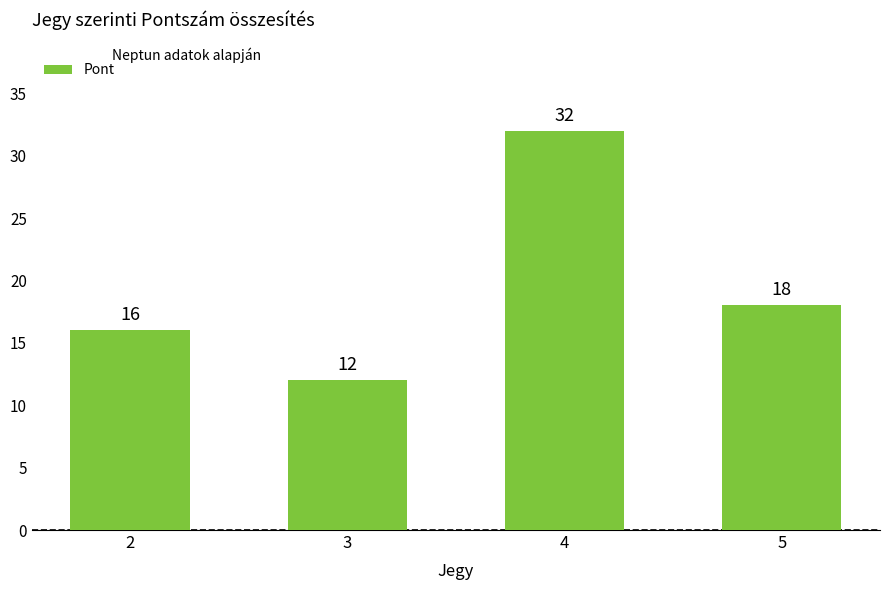

What is the sum of all values?

78